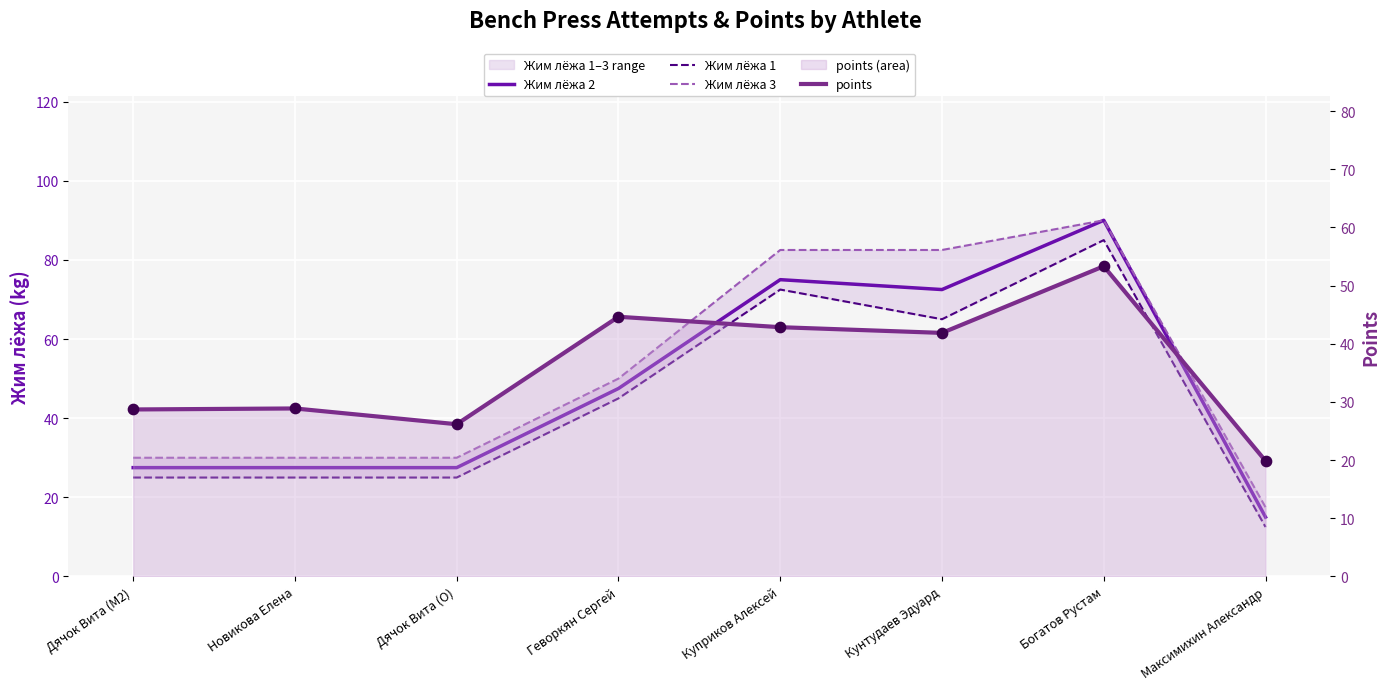

Is the value of Жим лёжа 3 at Куприков Алексей greater than the value of Жим лёжа 2 at Новикова Елена?

Yes